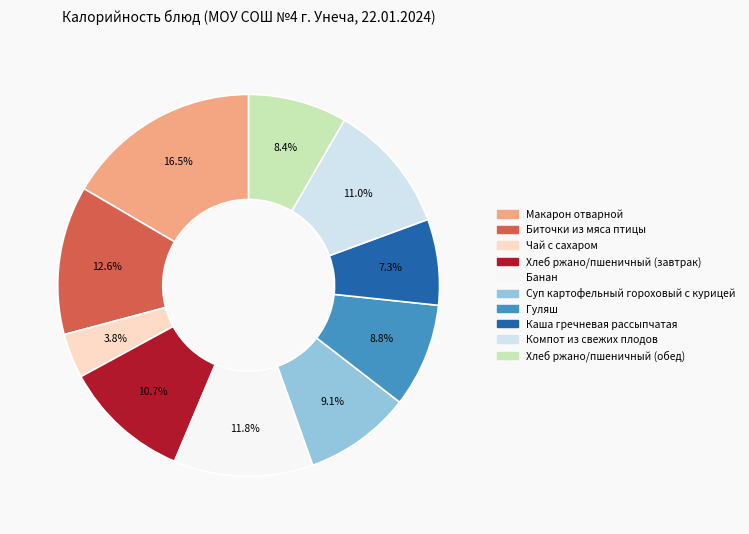

To the nearest percent, what is the difference between the largest and smallest slice percentages?

13%